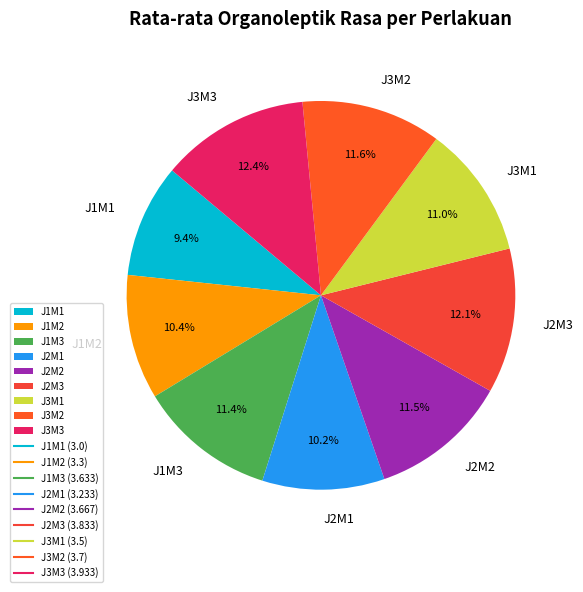

To the nearest percent, what portion does J2M1 represent?

10%